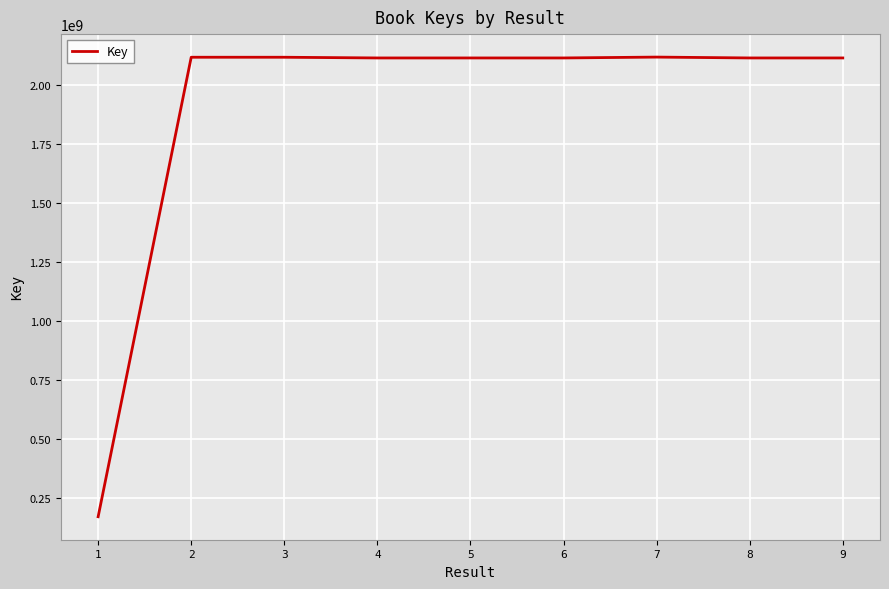

Is it true that the value at 6 is 2941654440?

False